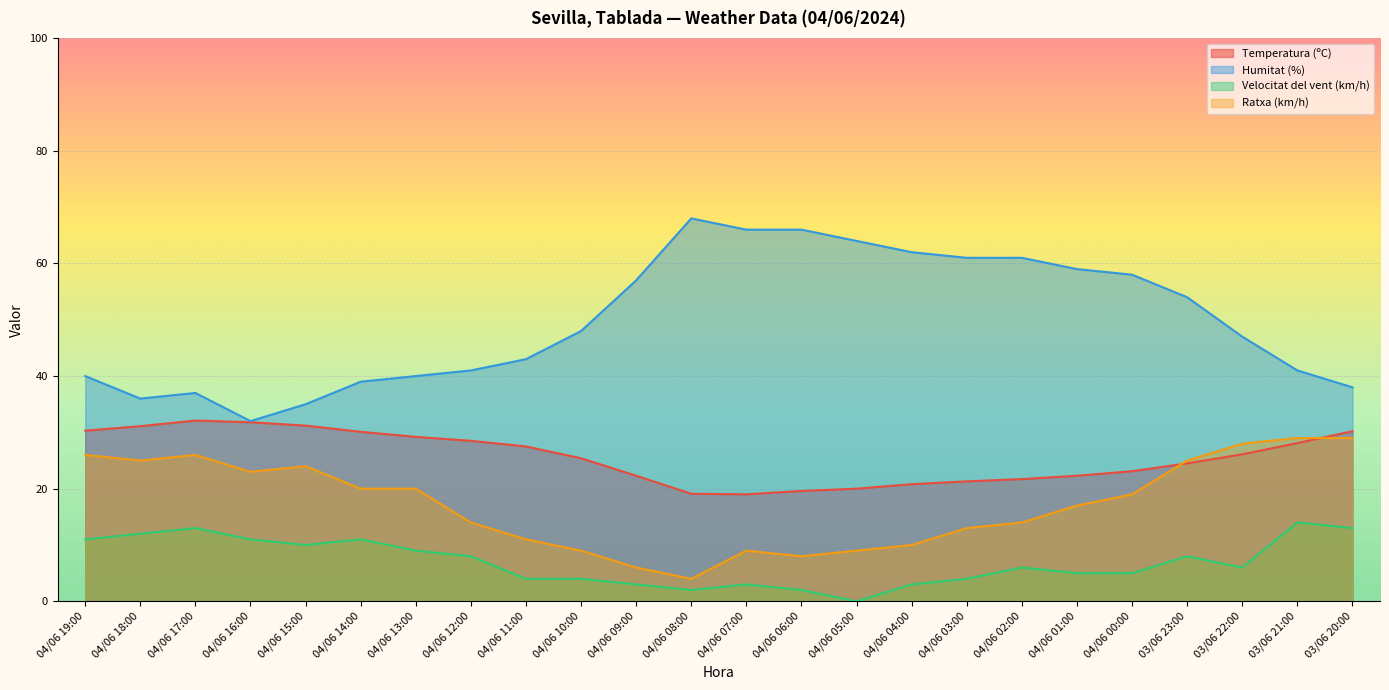

What is the total value across all series at 04/06 10:00?

86.4